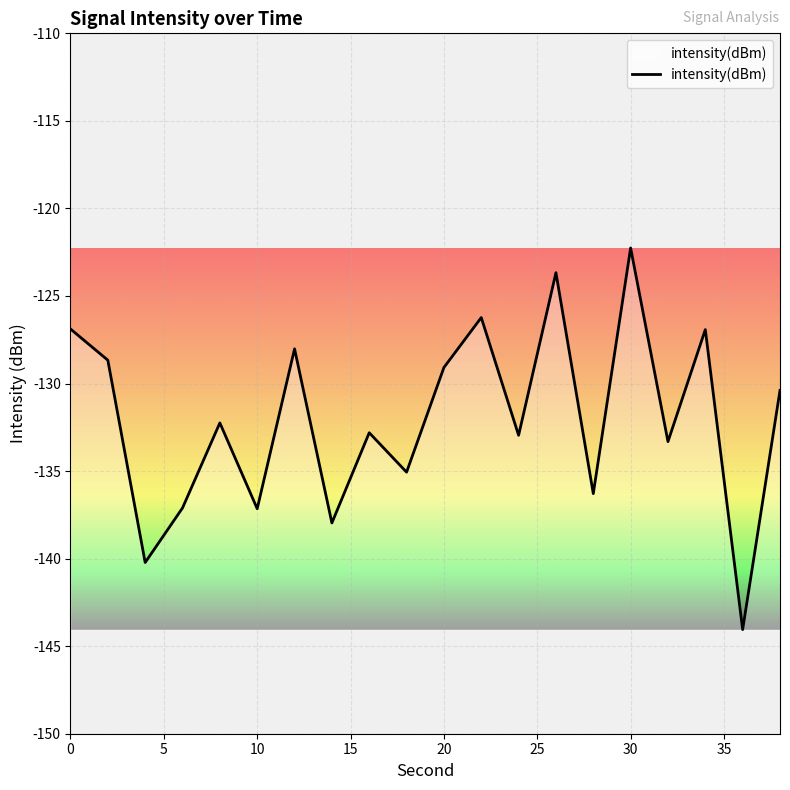

What is the minimum value shown in the chart?

-144.1